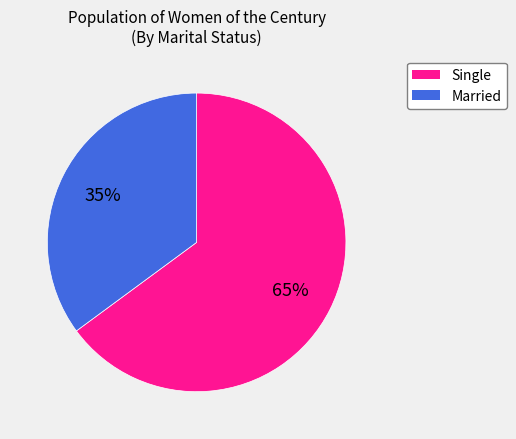

What is the smallest slice in the pie chart?

Married